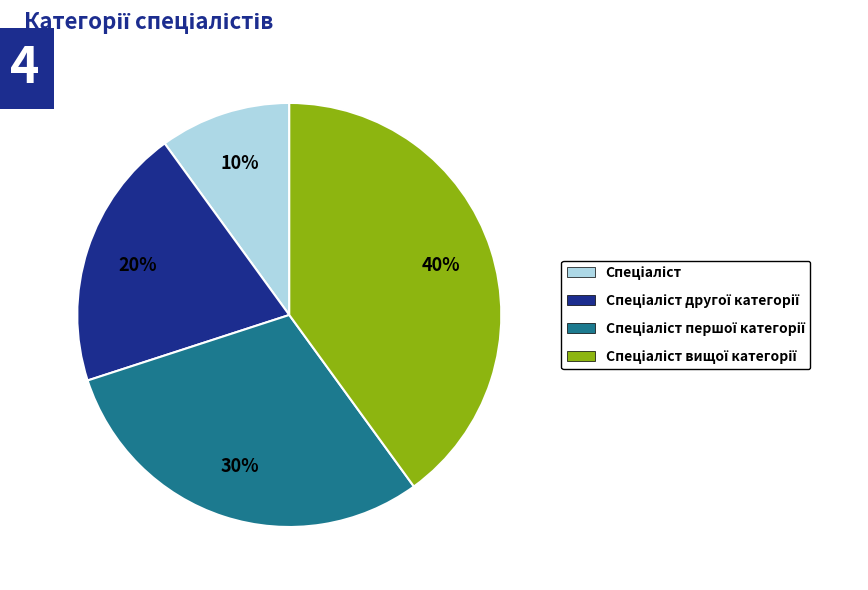

Is there a majority slice in this chart?

No